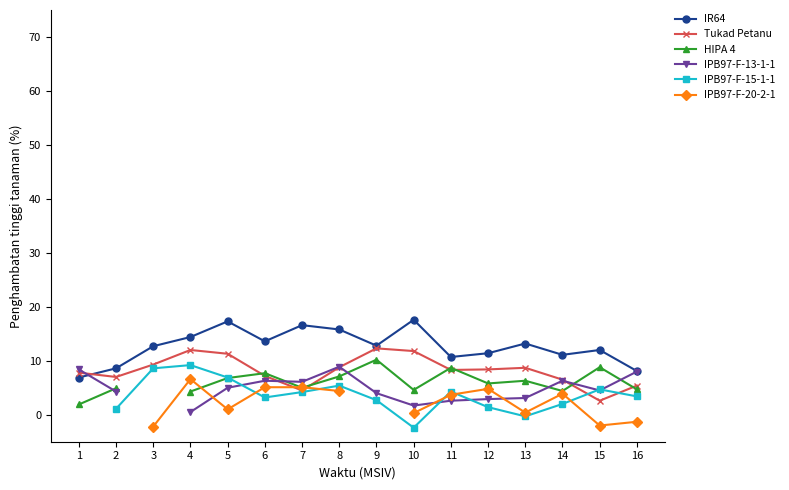

At which category does the chart reach its minimum across all series?

10